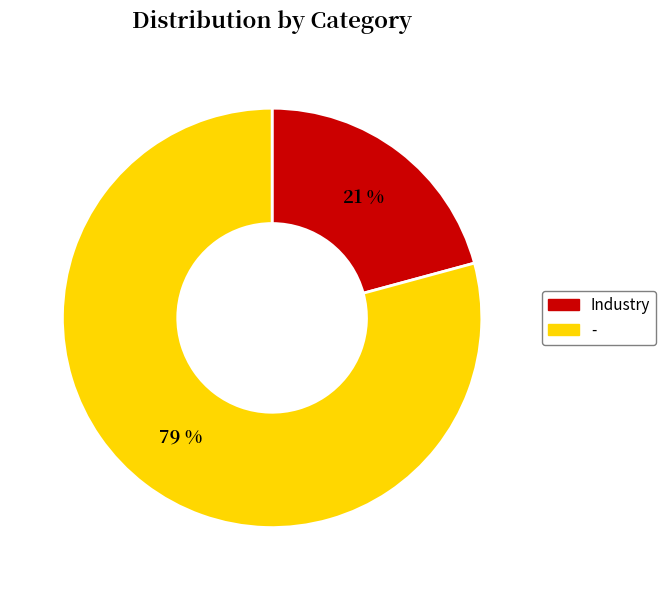

Which slice is the largest?

-